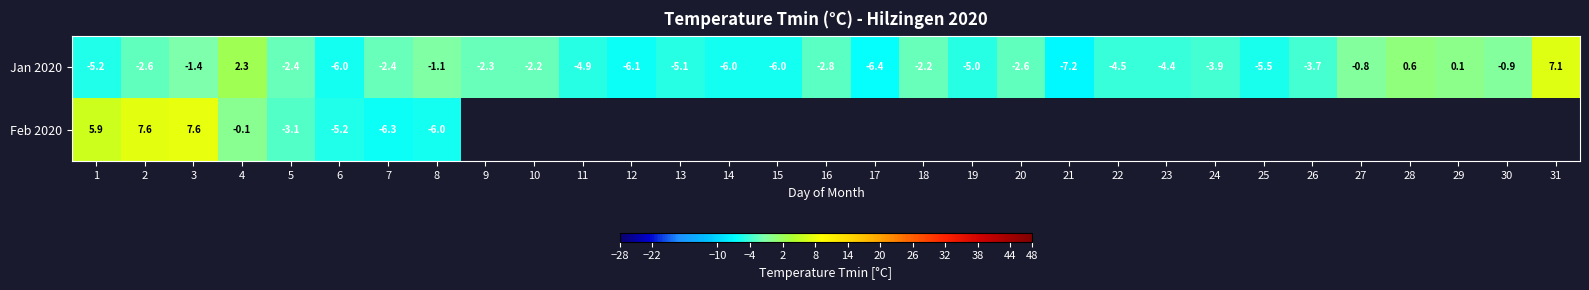

How many negative values does the Jan 2020 series have?

27